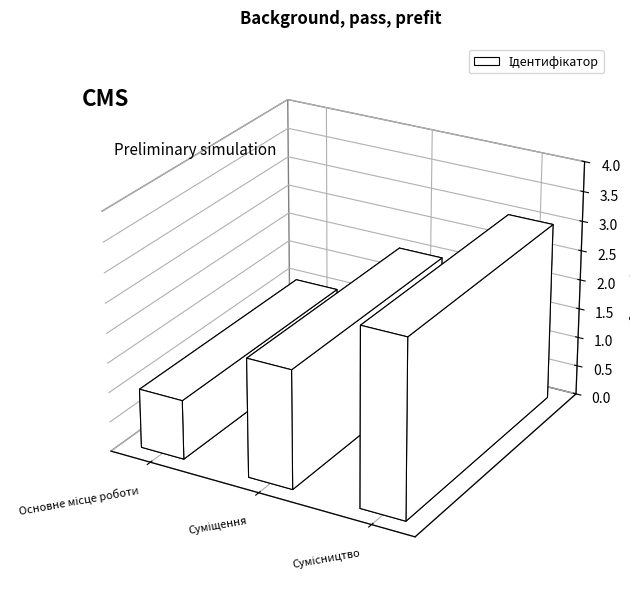

Reading right to left, list all the values displayed in this chart.

3	2	1